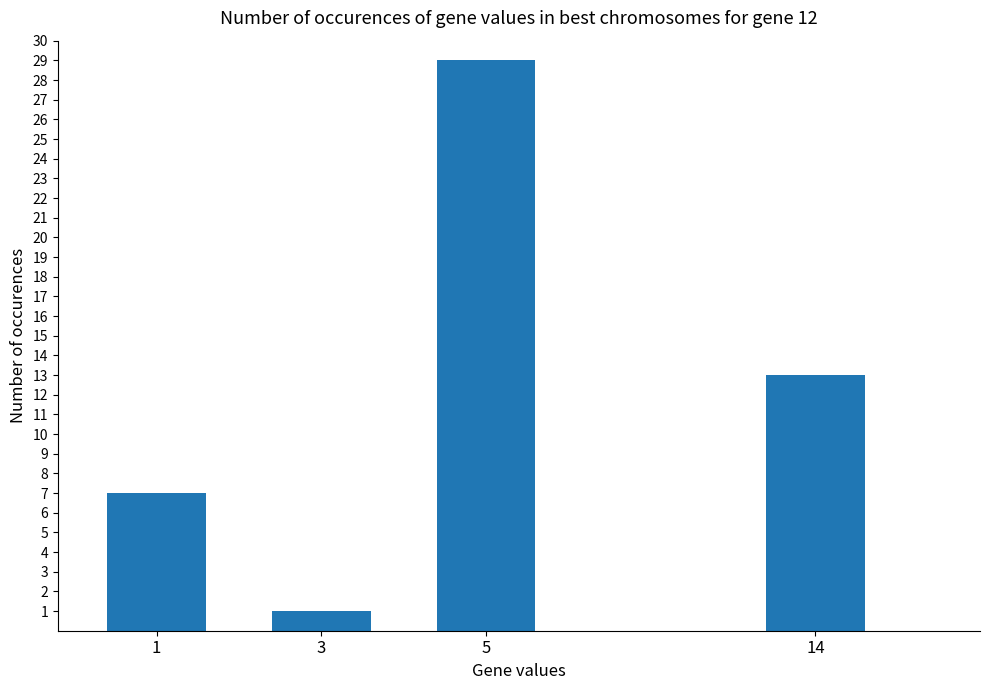

Reading left to right, list all the values displayed in this chart.

7	1	29	13